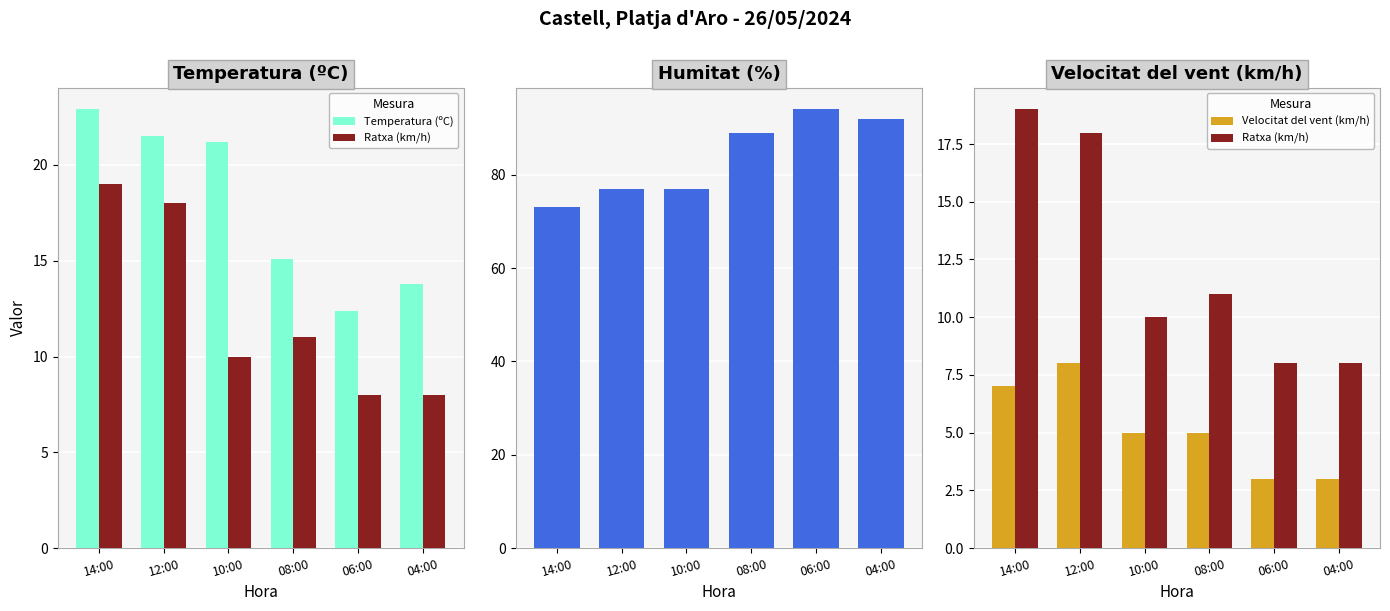

What is the spread (max minus min) of values at 06:00?

91.0